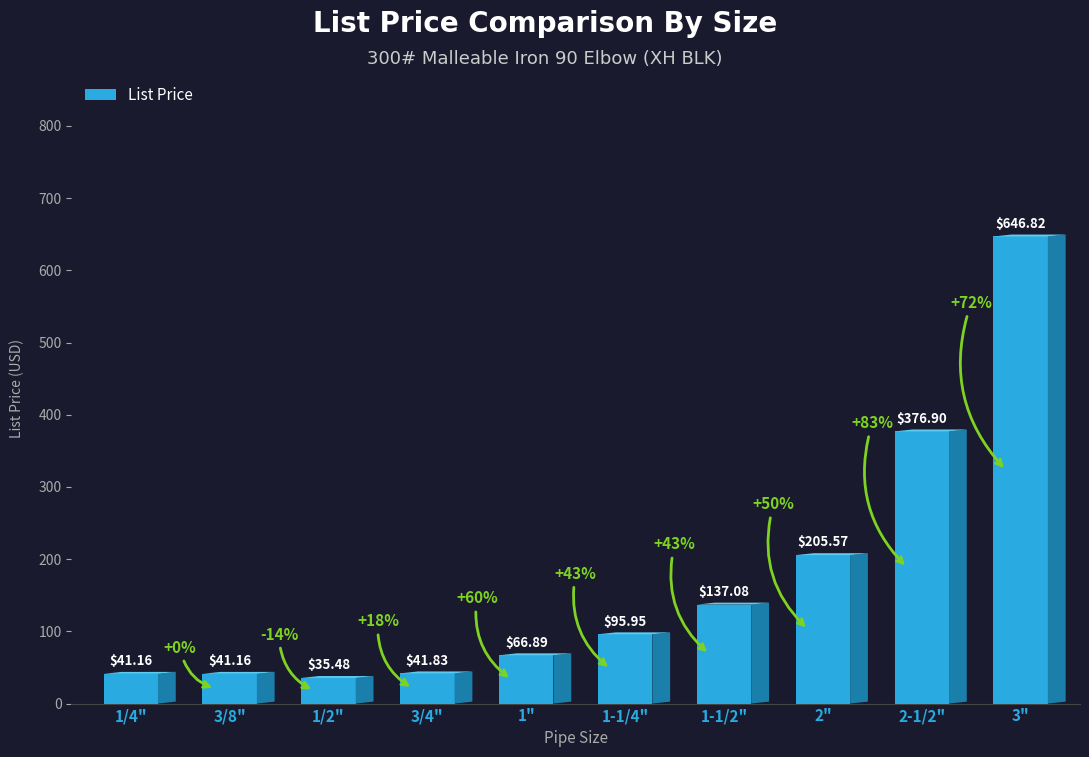

Which category has the highest value across all series?

3"